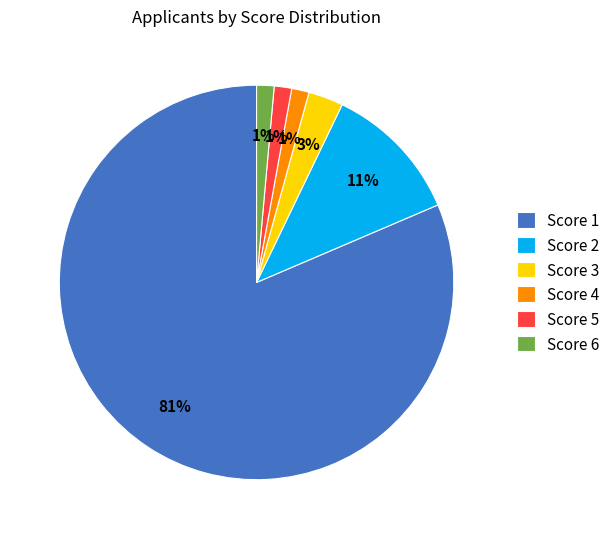

The Score 3 slice represents 3% of the pie. True or false?

True